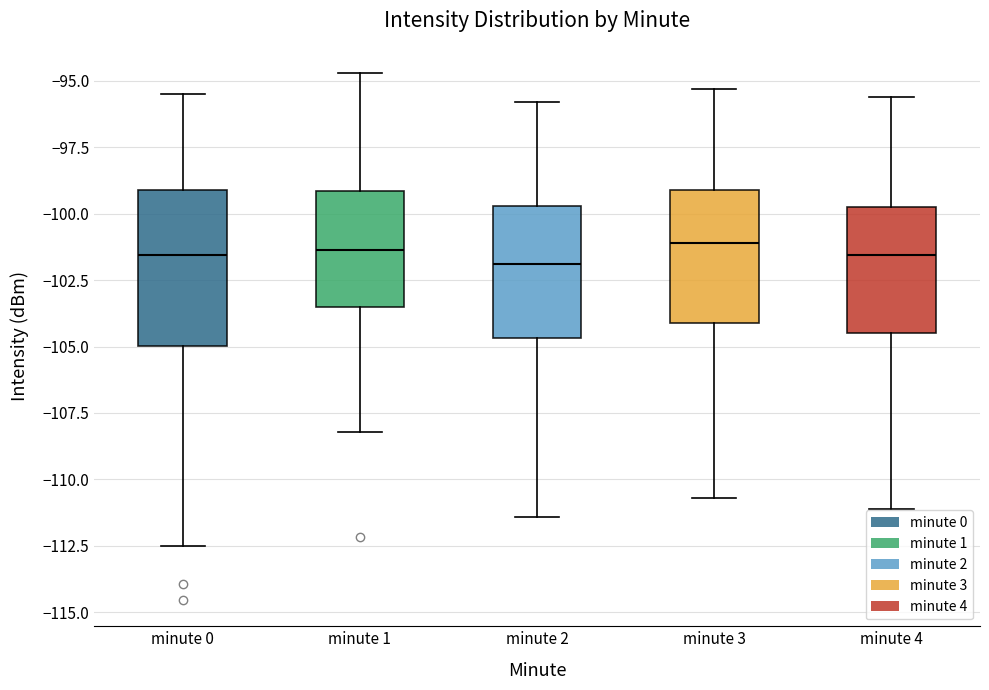

Comparing the boxes themselves (not the whiskers), which one is the tallest?

minute 0